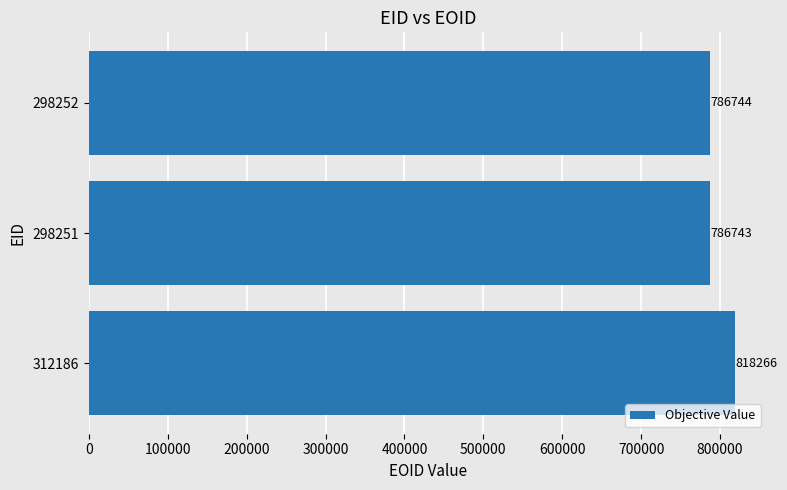

True or false: the data shows 818266 at 312186.

True